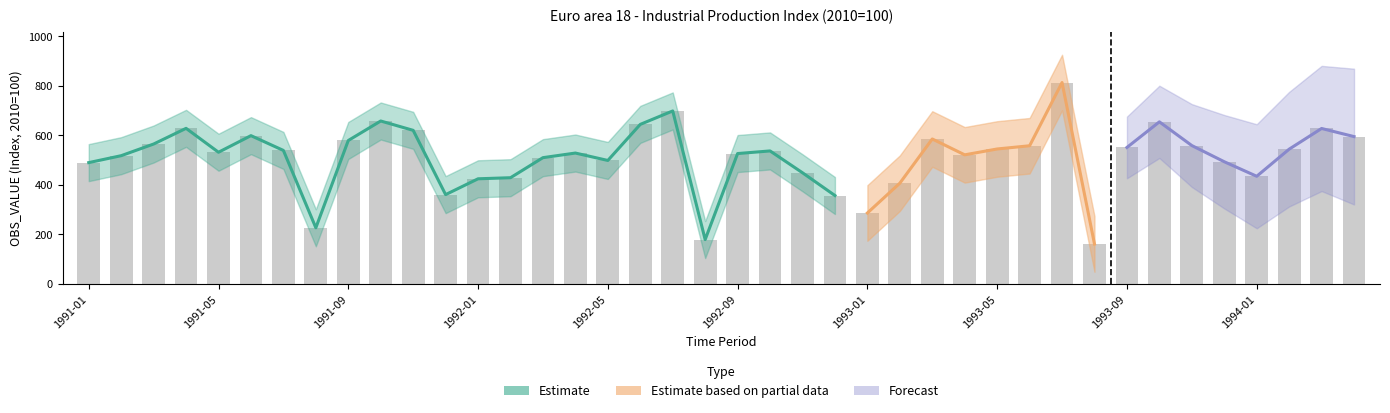

Are the bars horizontal?

No